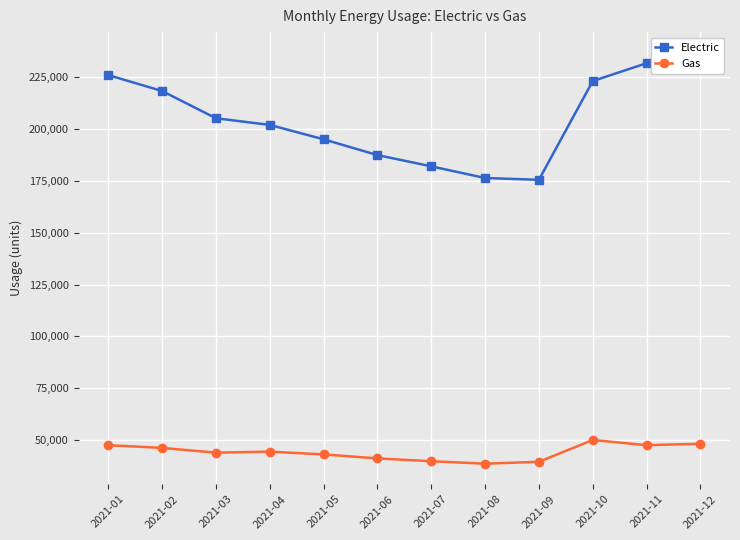

What are all the series names shown in the legend?

Electric, Gas